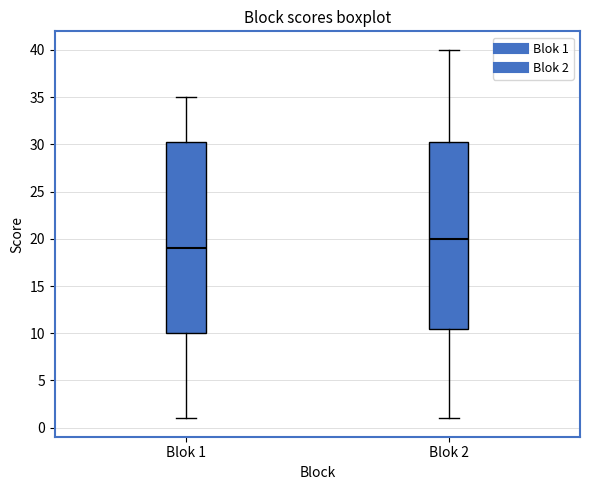

Which box has the lowest median line?

Blok 1